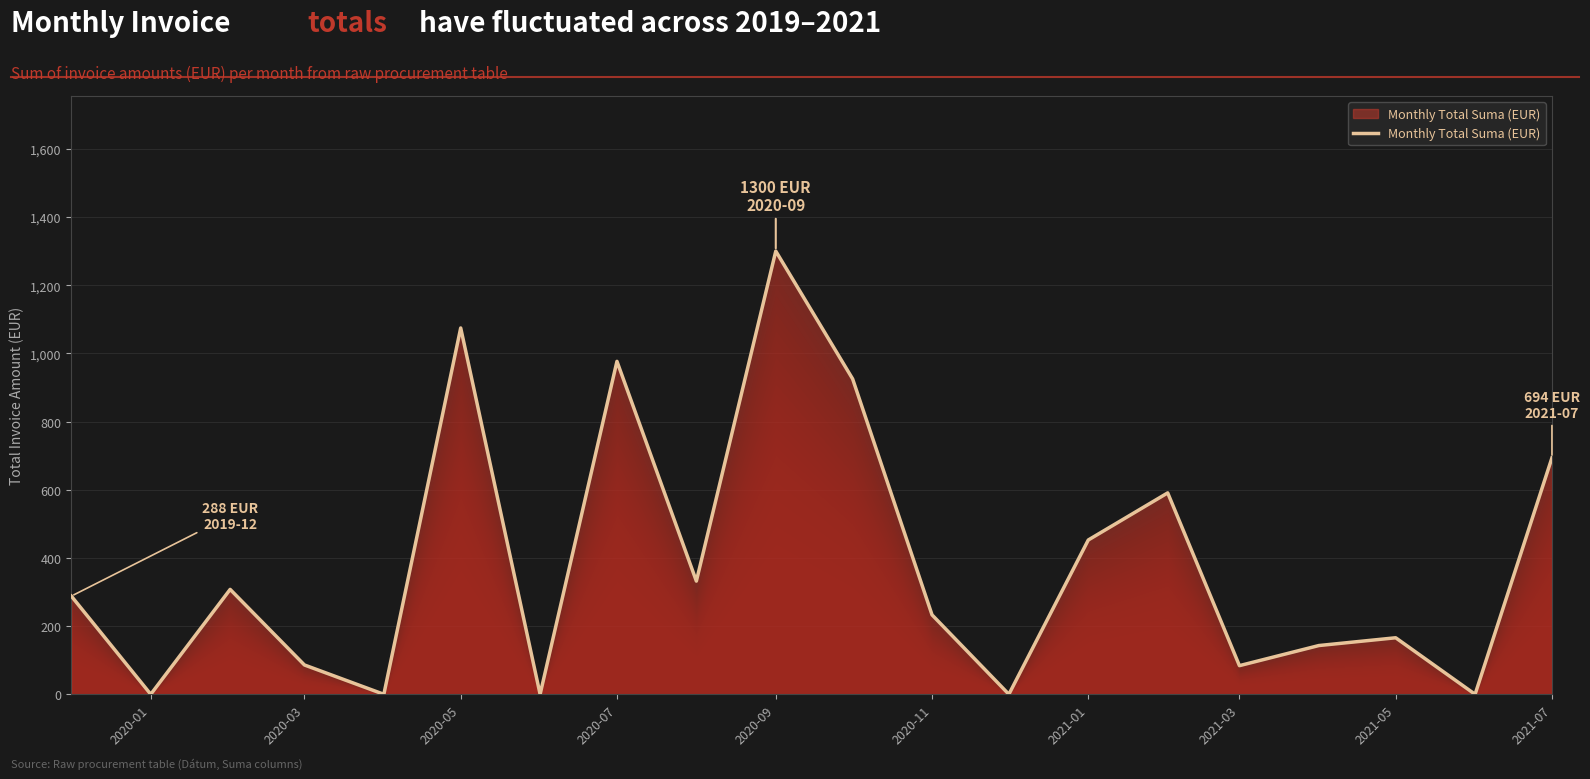

What is the greatest value displayed?

1300.0